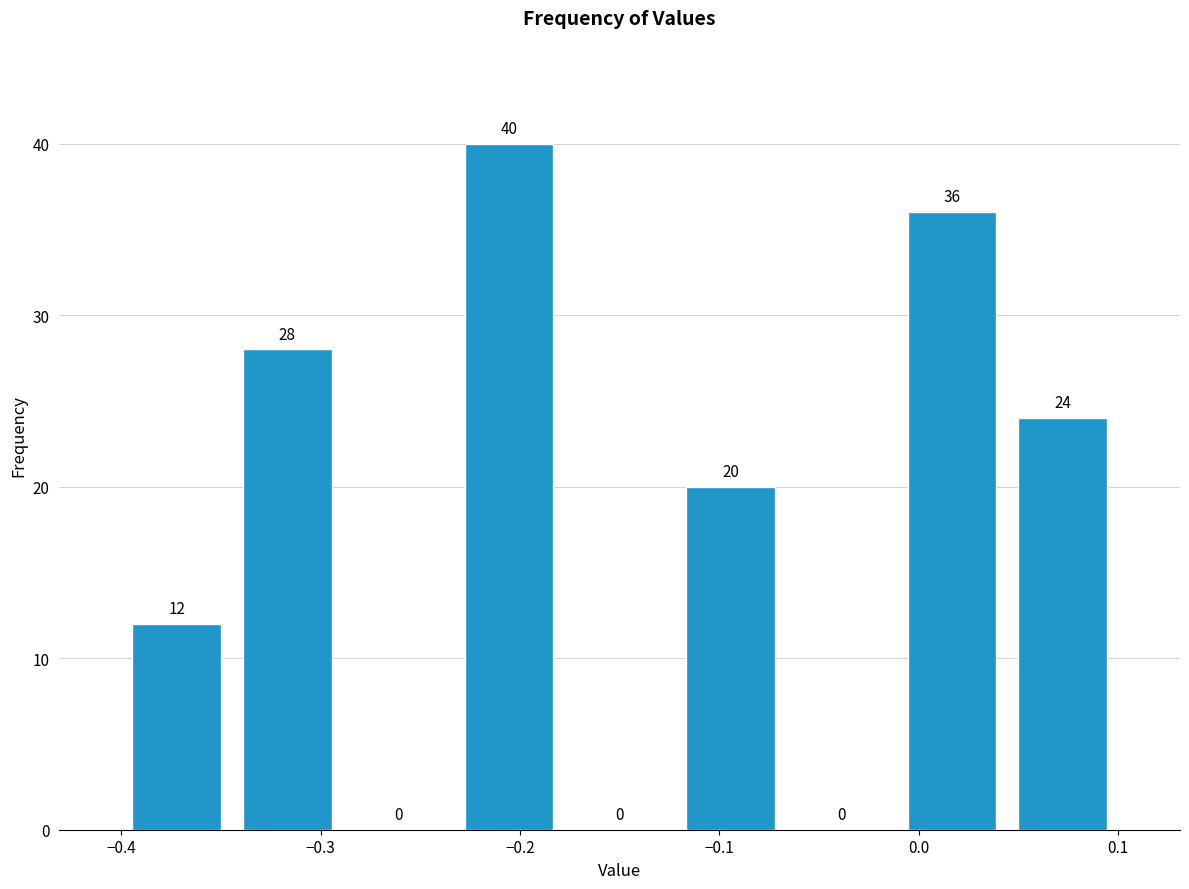

Reading left to right, list every bar in this chart as the range it spans on the x-axis followed by its height. The bar edges are not printed on the chart, so give them approximately, as read against the axis.

-0.40 to -0.34: 12
-0.34 to -0.29: 28
-0.29 to -0.23: 0
-0.23 to -0.18: 40
-0.18 to -0.12: 0
-0.12 to -0.07: 20
-0.07 to -0.01: 0
-0.01 to 0.04: 36
0.04 to 0.10: 24